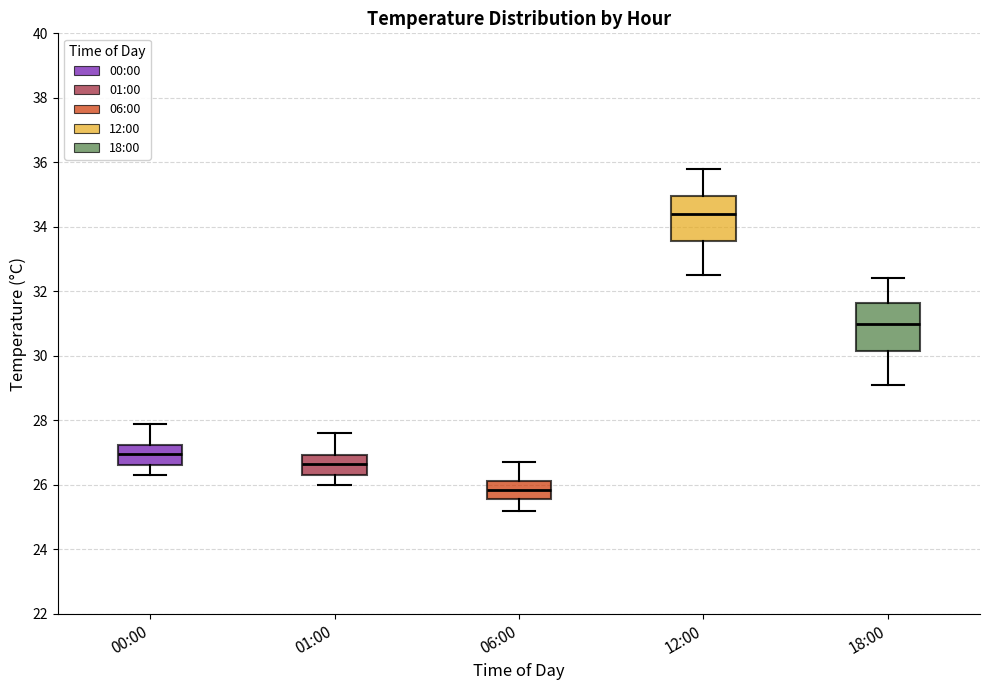

Which box's median line is the highest?

12:00